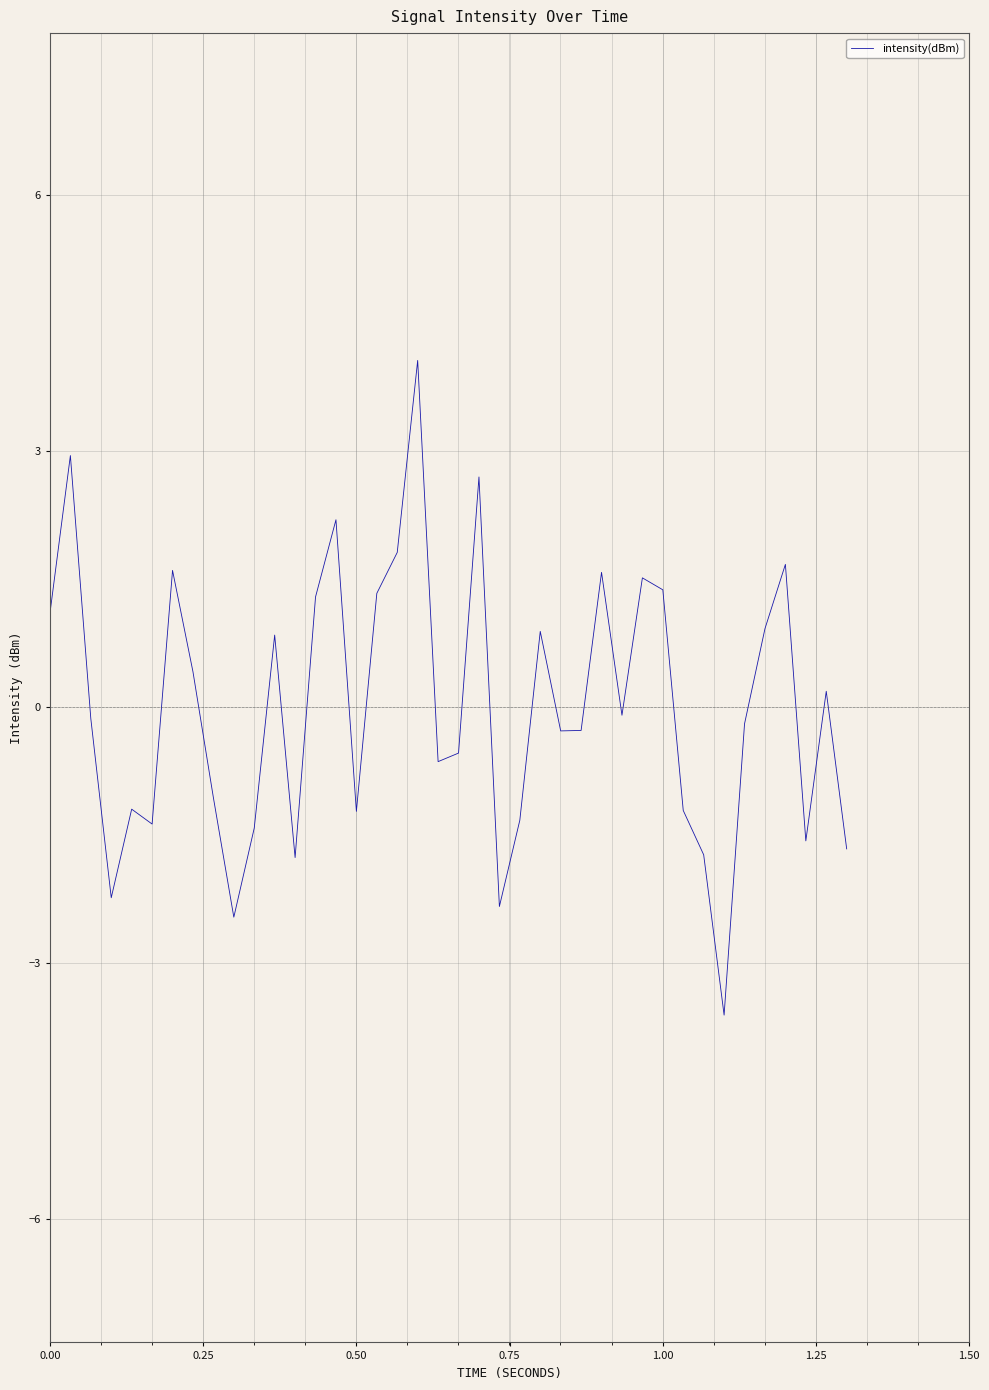

What is the maximum value shown in the chart?

4.1